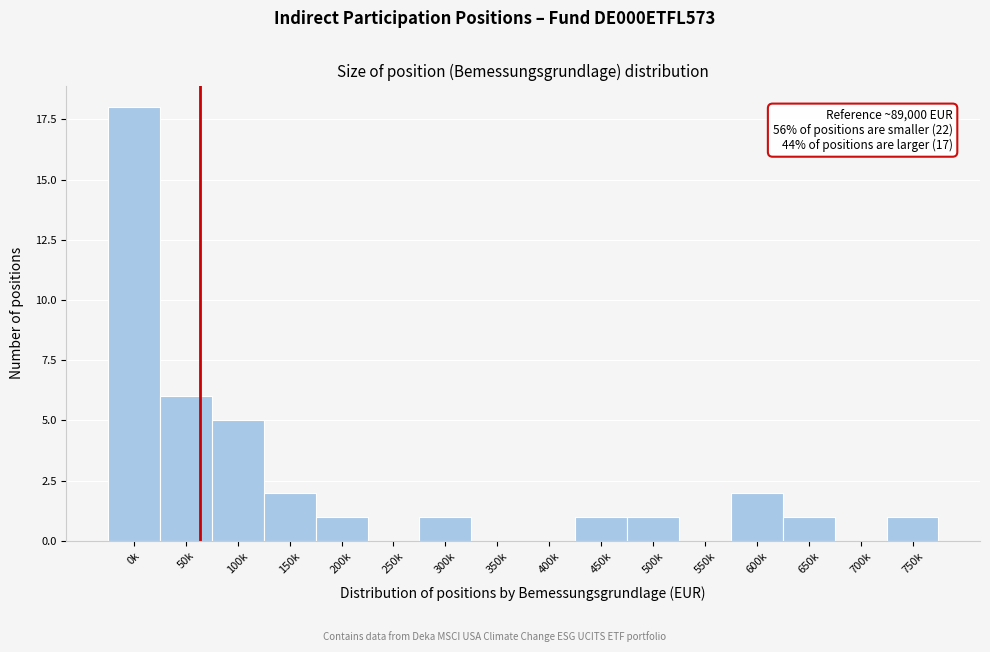

Reading left to right, what are all the values shown in this chart?

0k=18	50k=6	100k=5	150k=2	200k=1	250k=0	300k=1	350k=0	400k=0	450k=1	500k=1	550k=0	600k=2	650k=1	700k=0	750k=1